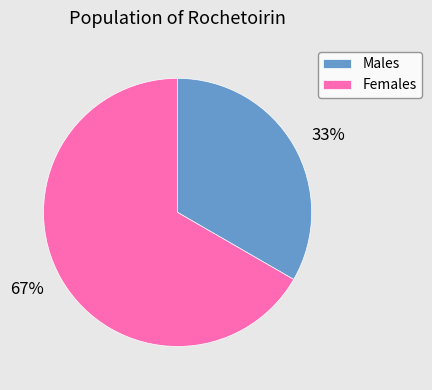

Which category has the biggest portion of the pie?

Females